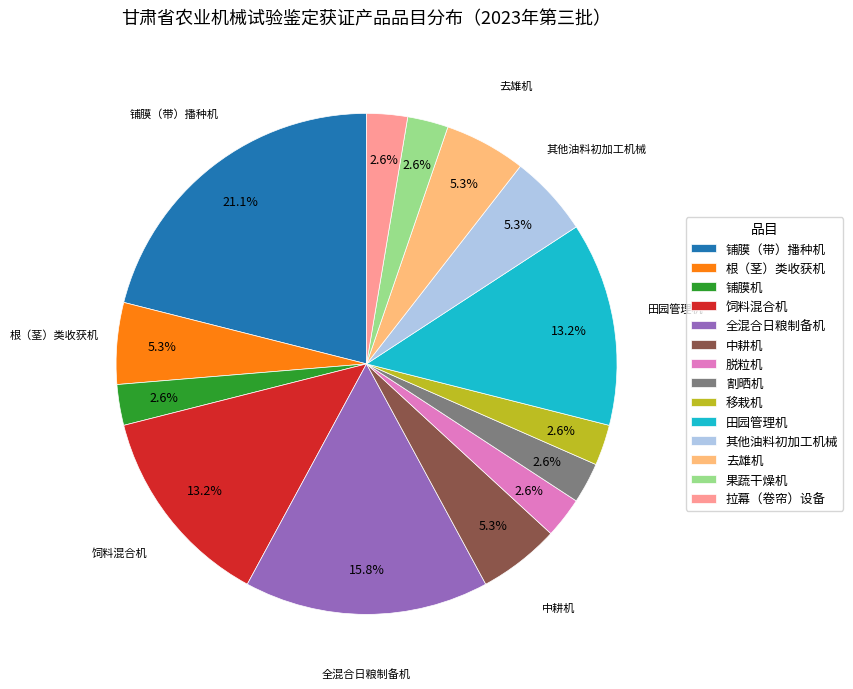

How much of the chart is everything except 去雄机?

94.7%